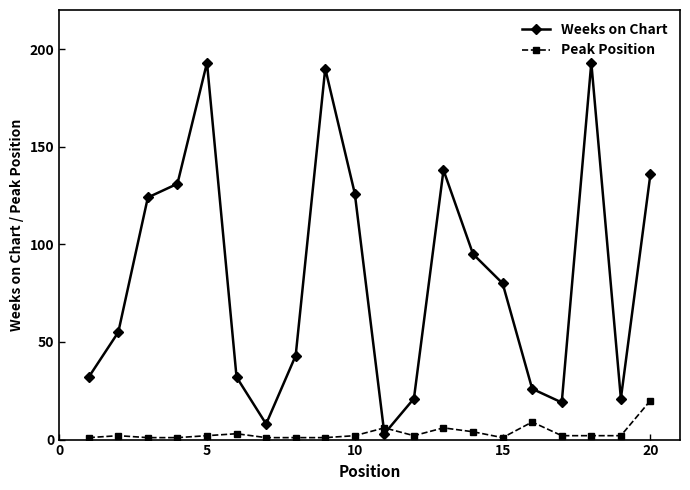

Which series ends up on top after the final intersection of Peak Position and Weeks on Chart?

Weeks on Chart